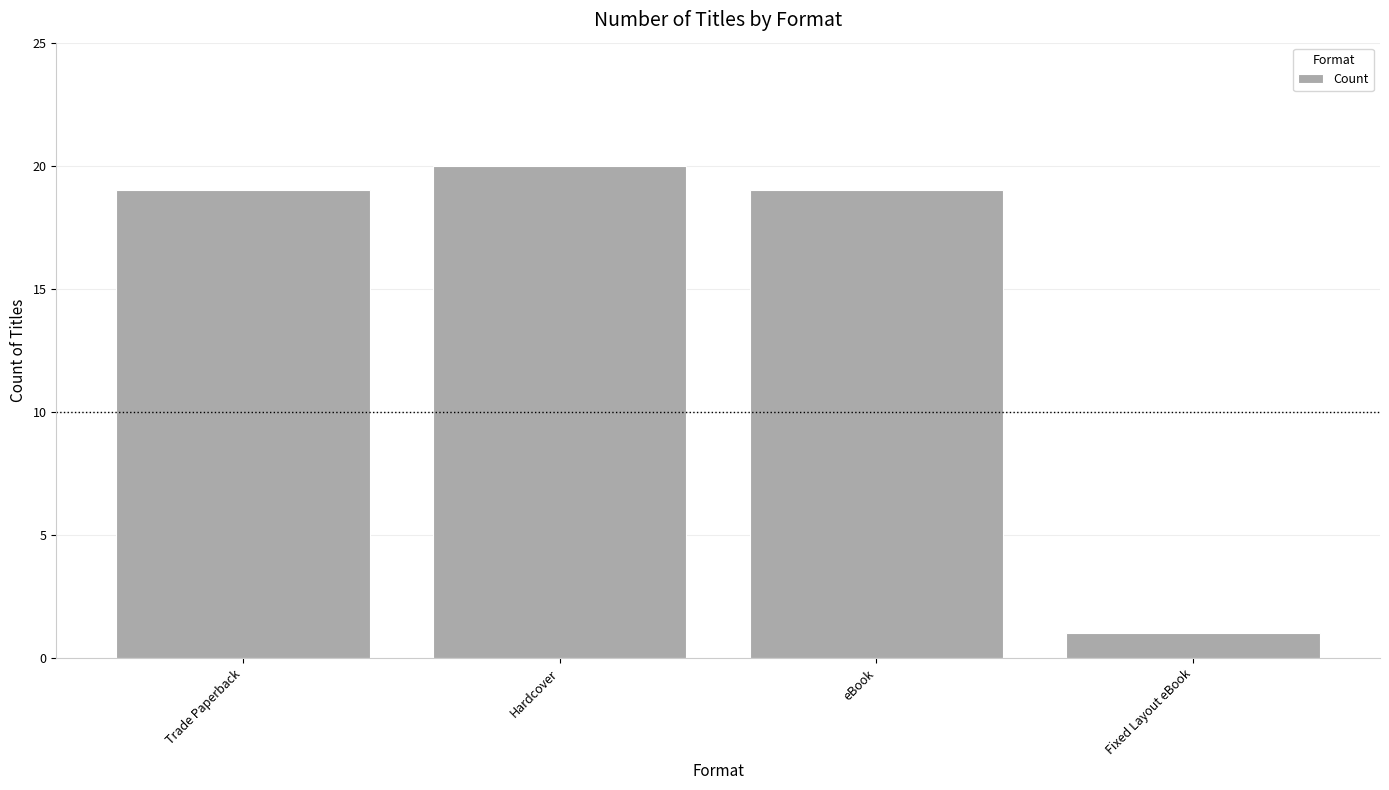

How many distinct data groups are displayed?

1